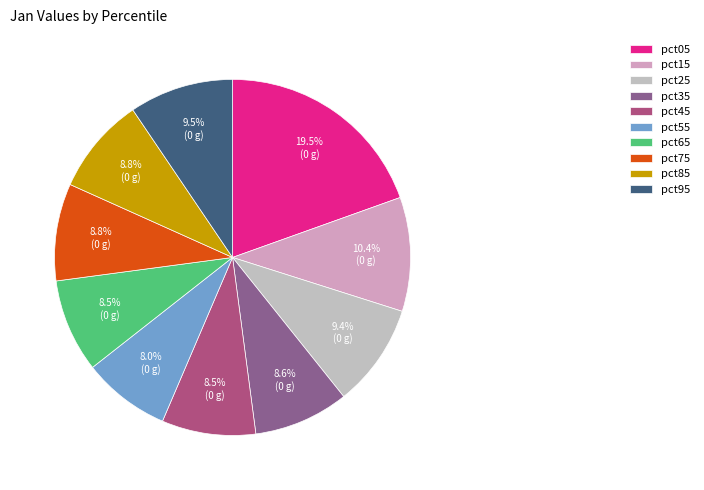

Which category has the smallest portion of the pie?

pct55